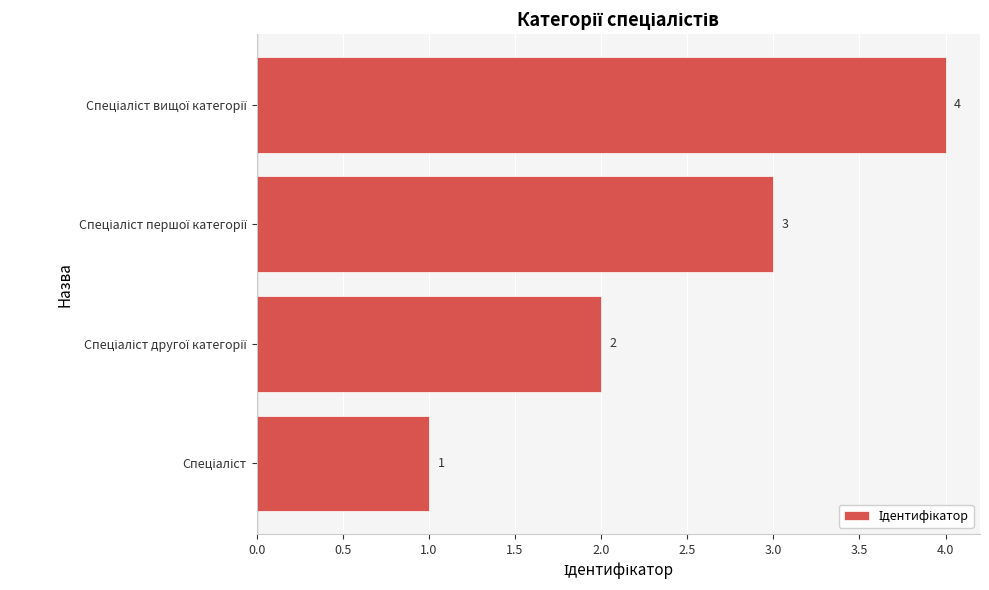

What is the smallest value displayed?

1